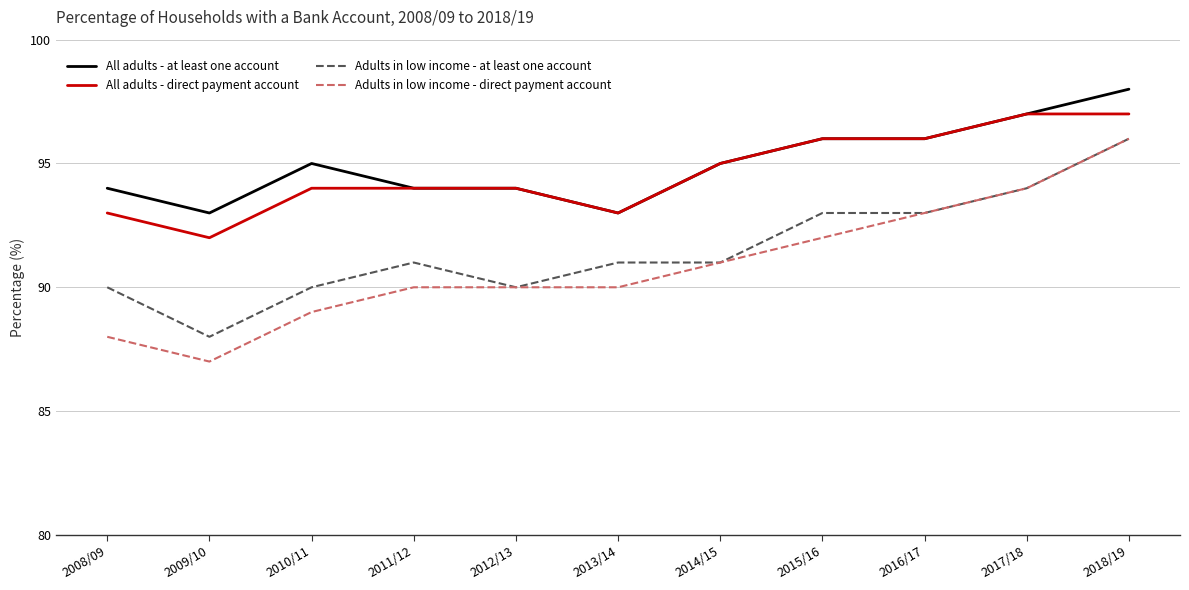

At which category is the sum across all series the highest?

2018/19